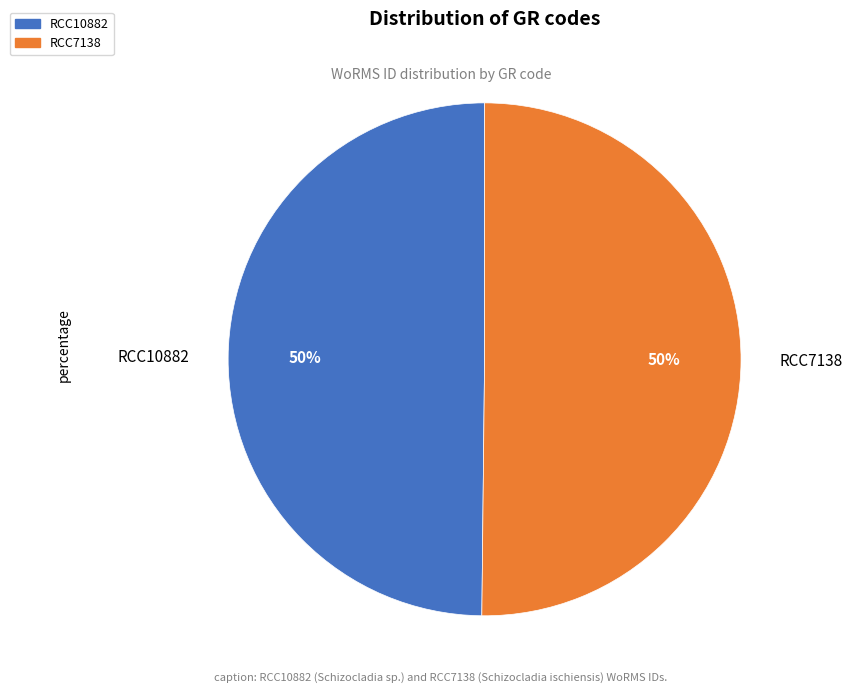

The RCC10882 slice represents 50% of the pie. True or false?

True